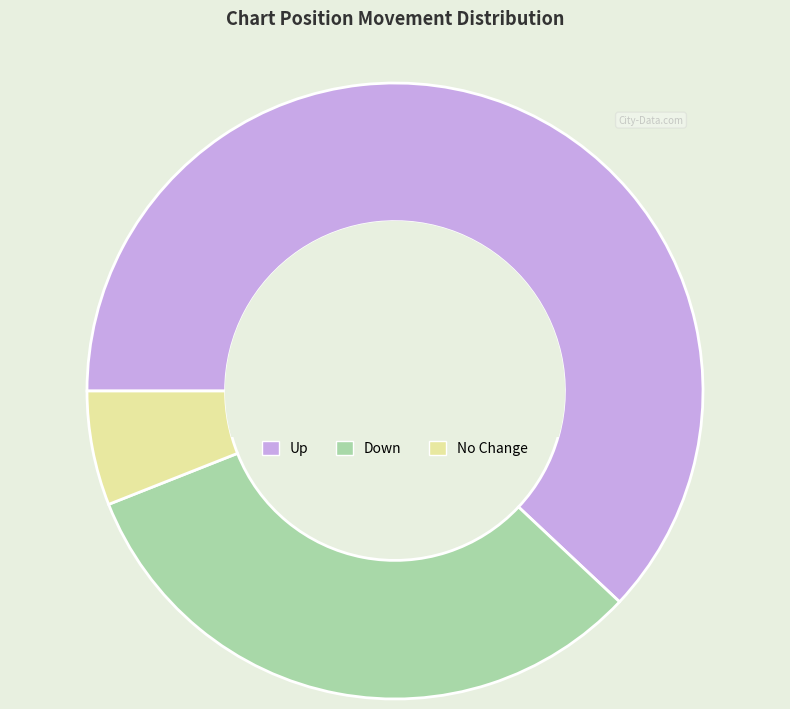

What is the largest slice in the pie chart?

Up